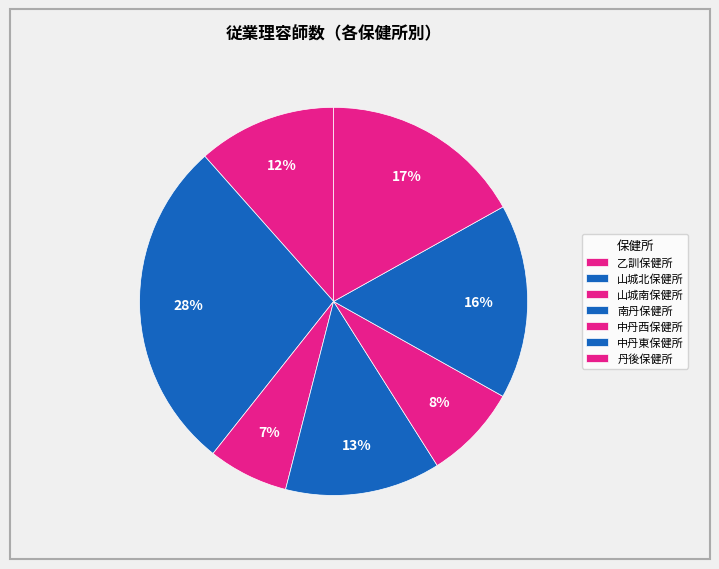

Which has a higher value, 乙訓保健所 or 丹後保健所?

丹後保健所